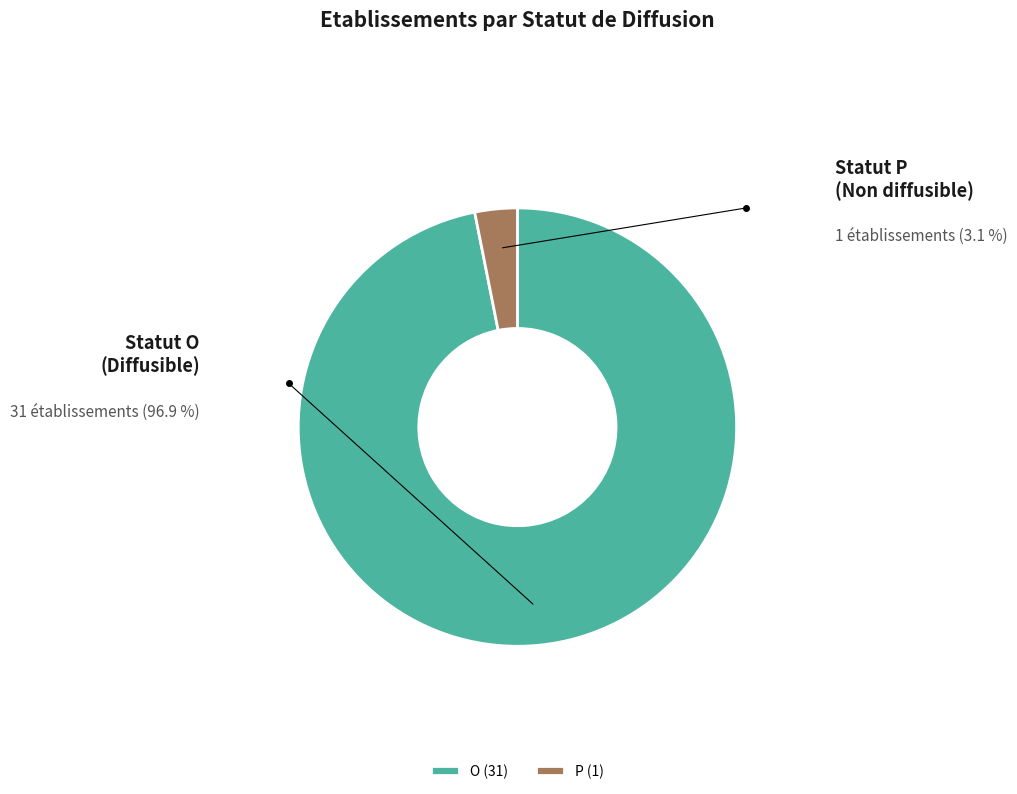

Does P represent more than half of the total?

No